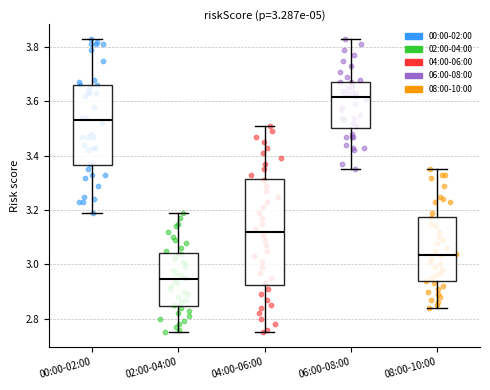

Which box is the tallest, from its lower edge to its upper edge?

04:00-06:00